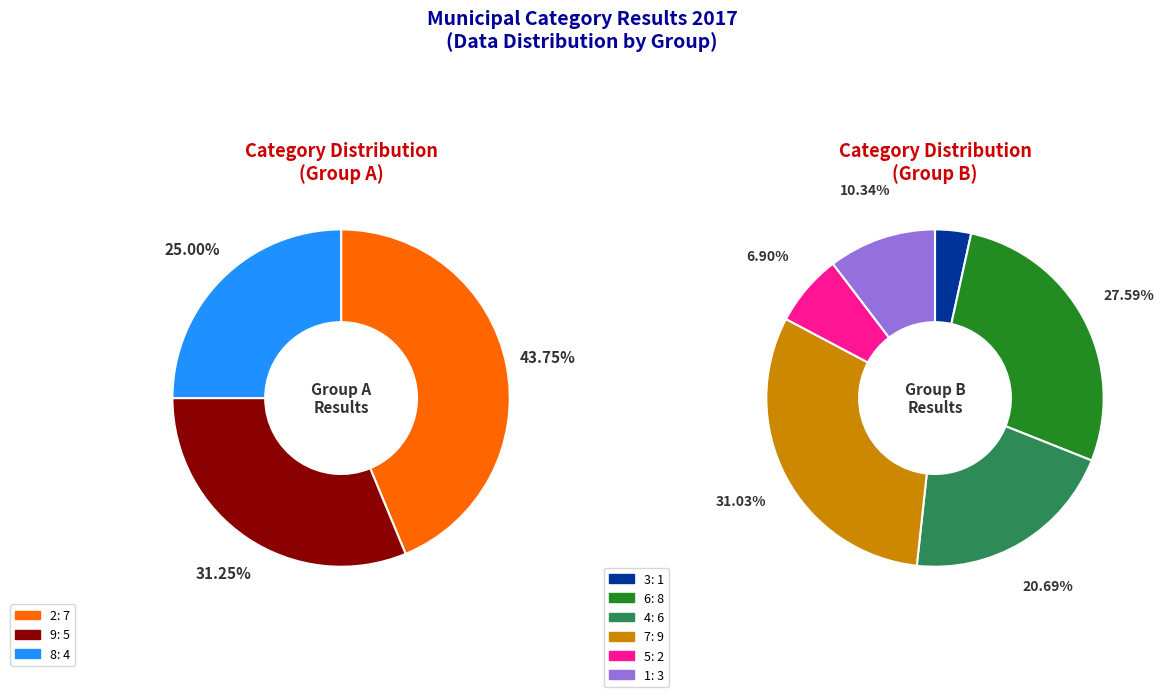

Rank the categories by value from highest to lowest.

7, 6, 2, 4, 9, 8, 1, 5, 3